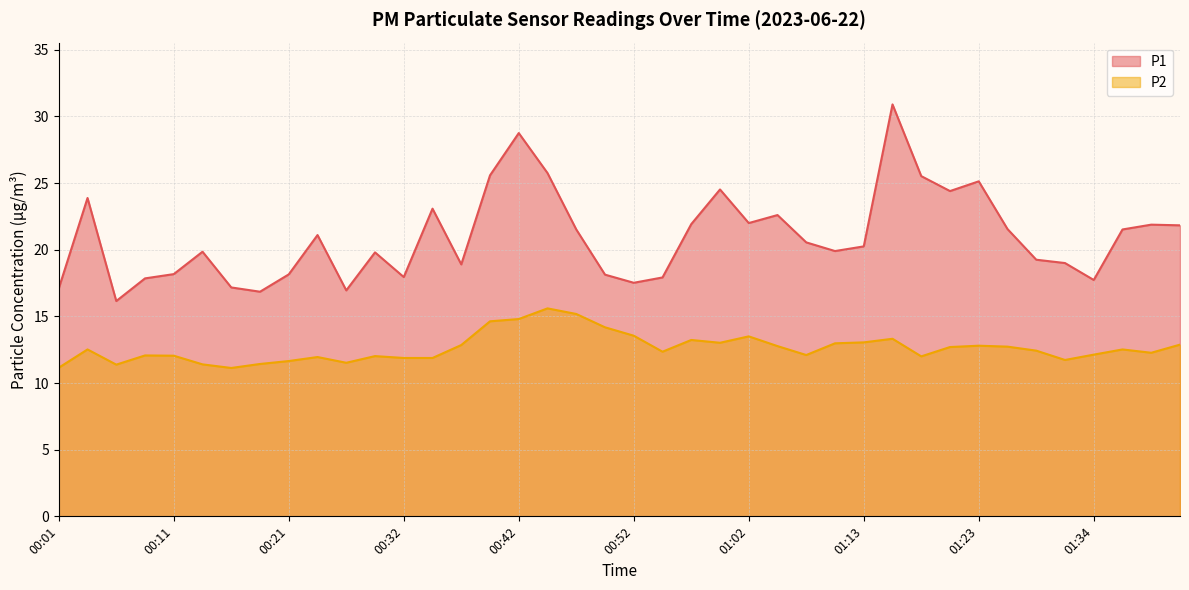

True or false: P2 and P1 cross at least once.

False